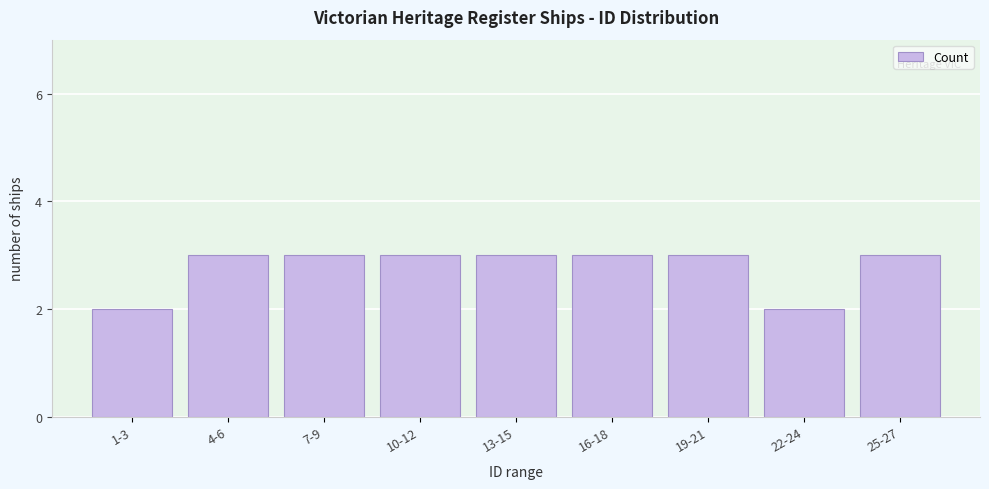

Reading right to left, extract all data points from this chart.

25-27=3	22-24=2	19-21=3	16-18=3	13-15=3	10-12=3	7-9=3	4-6=3	1-3=2